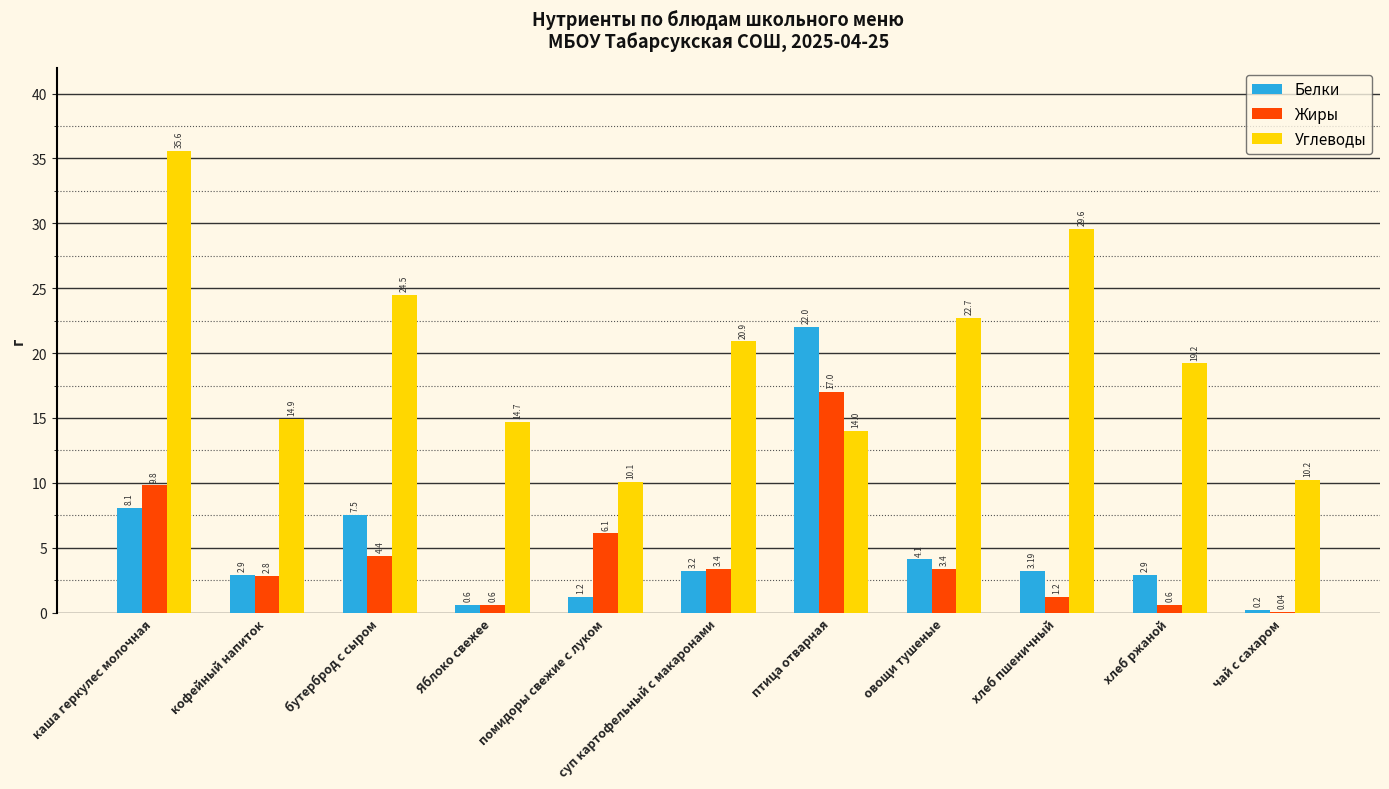

Where does the Белки series first go above 3?

каша геркулес молочная